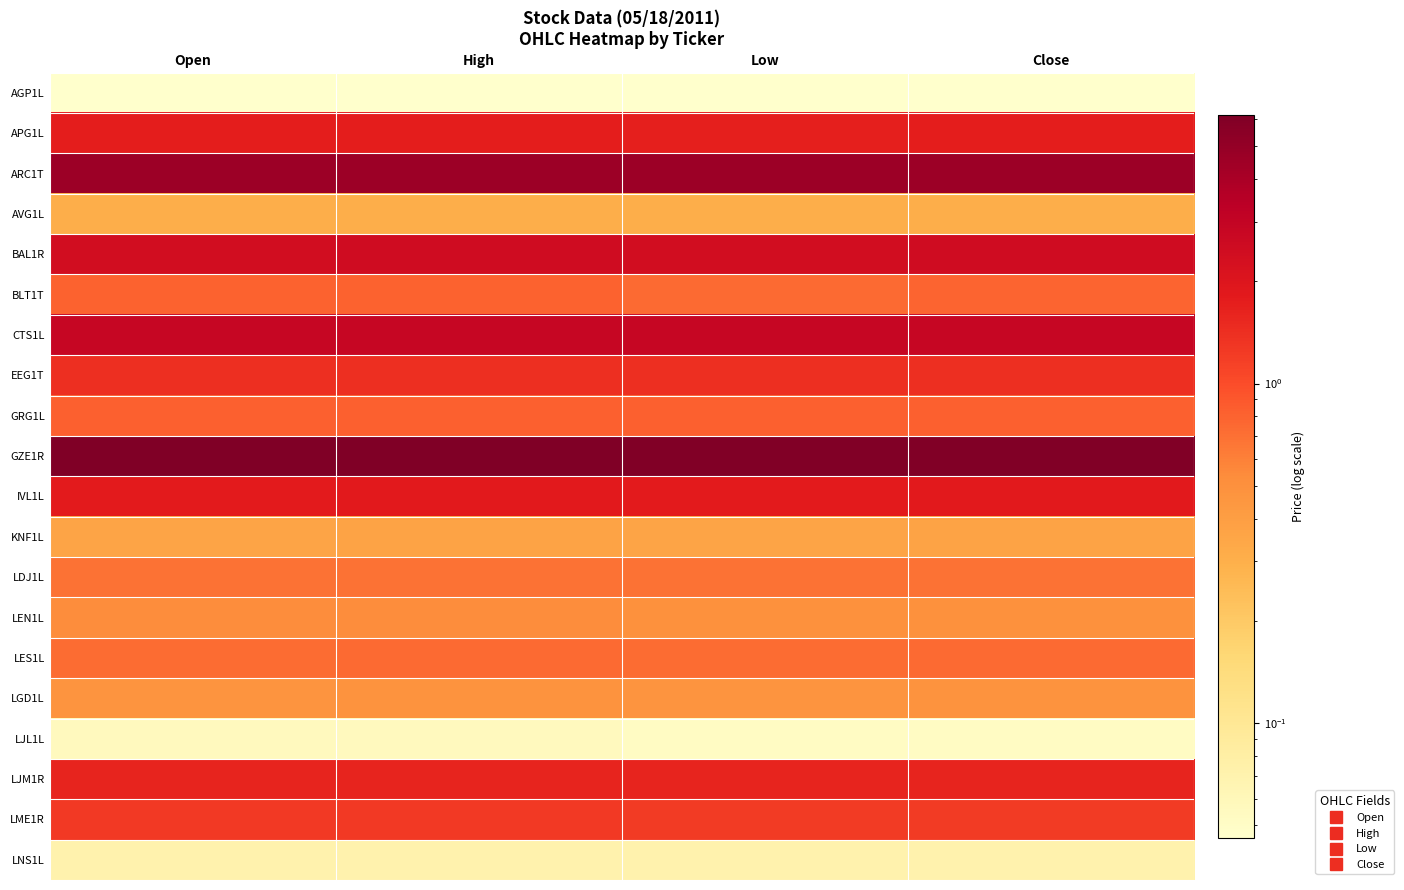

What is the greatest value displayed?

6.2